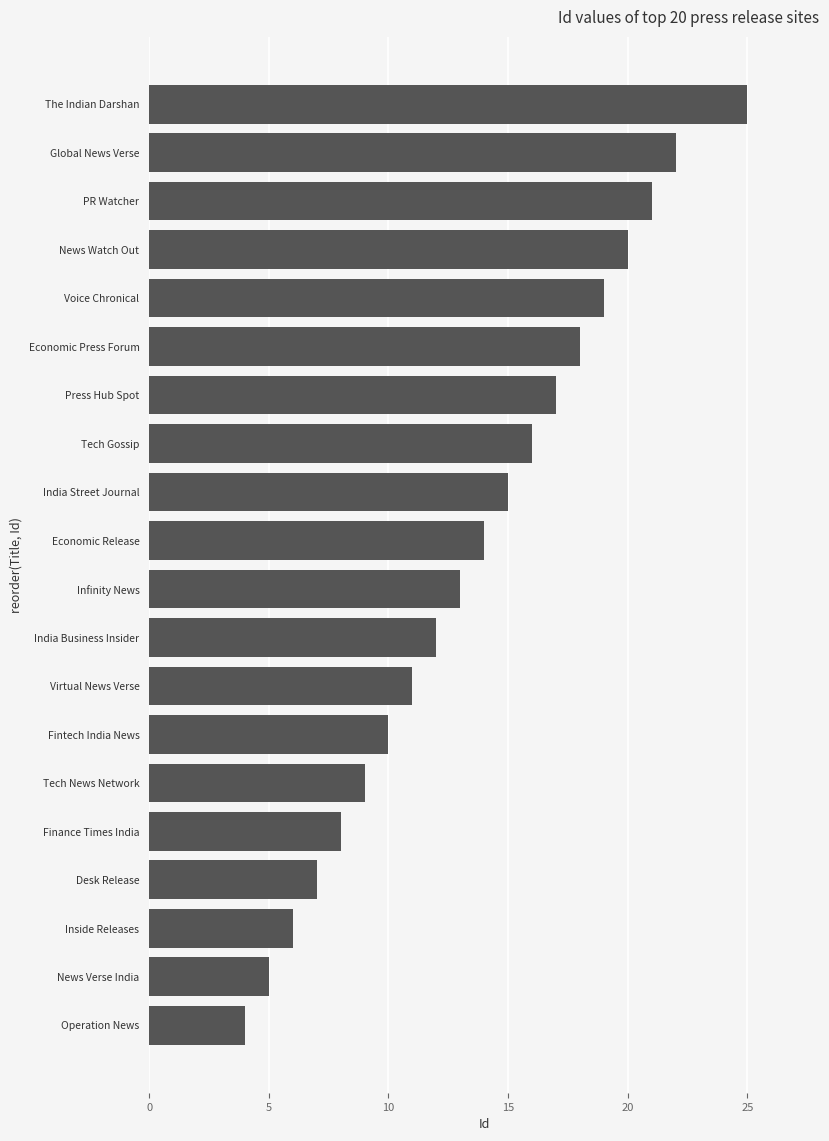

True or false: the data shows 4 at Operation News.

True